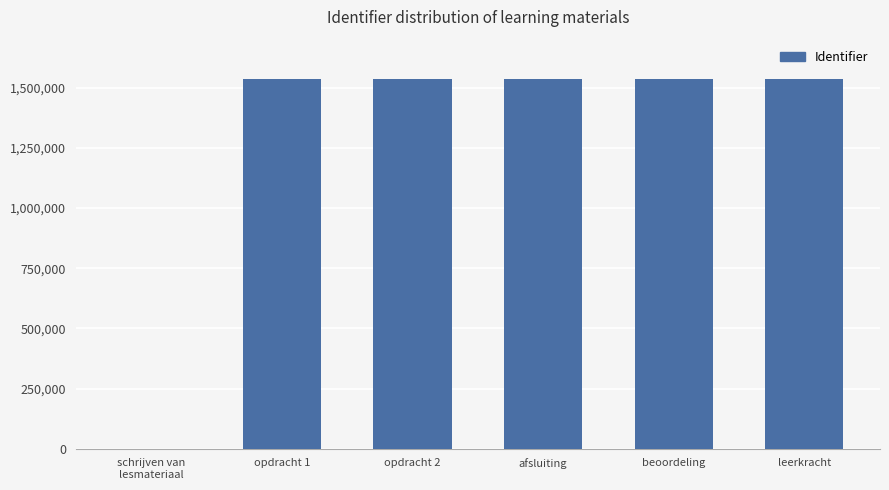

What is the greatest value displayed?

1536251